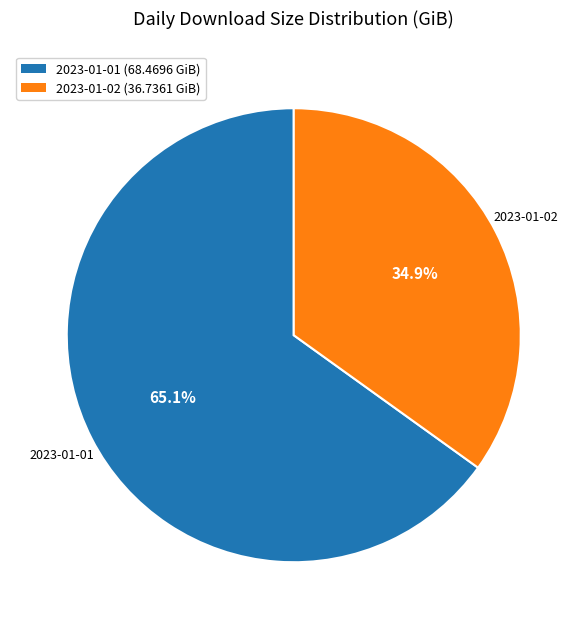

The 2023-01-01 slice represents 65% of the pie. True or false?

True